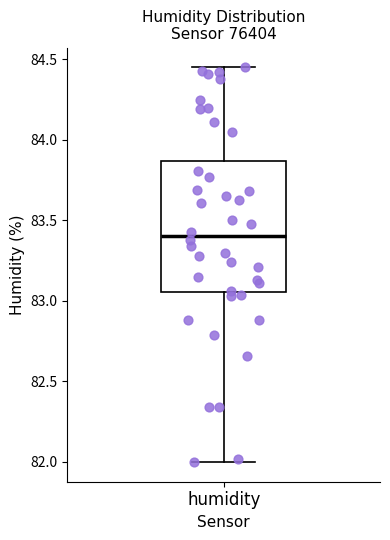

Transcribe this box plot: give where the median line is, the range the box spans, and where the two whiskers end, as read against the y-axis. The values are not printed on the chart, so give them approximately, as read against the axis.

median 83.40, box 83.05 to 83.85, whiskers 82.00 to 84.45